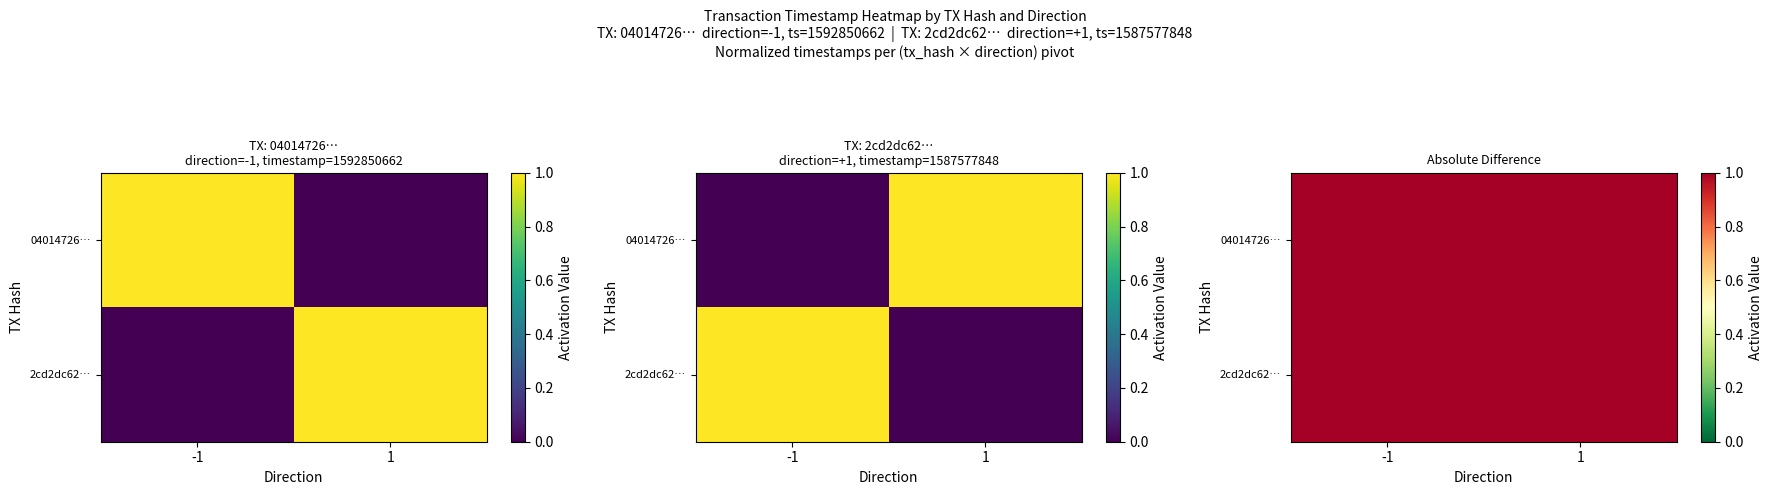

What is the sum of the 04014726… values at -1 and 1?

2.0